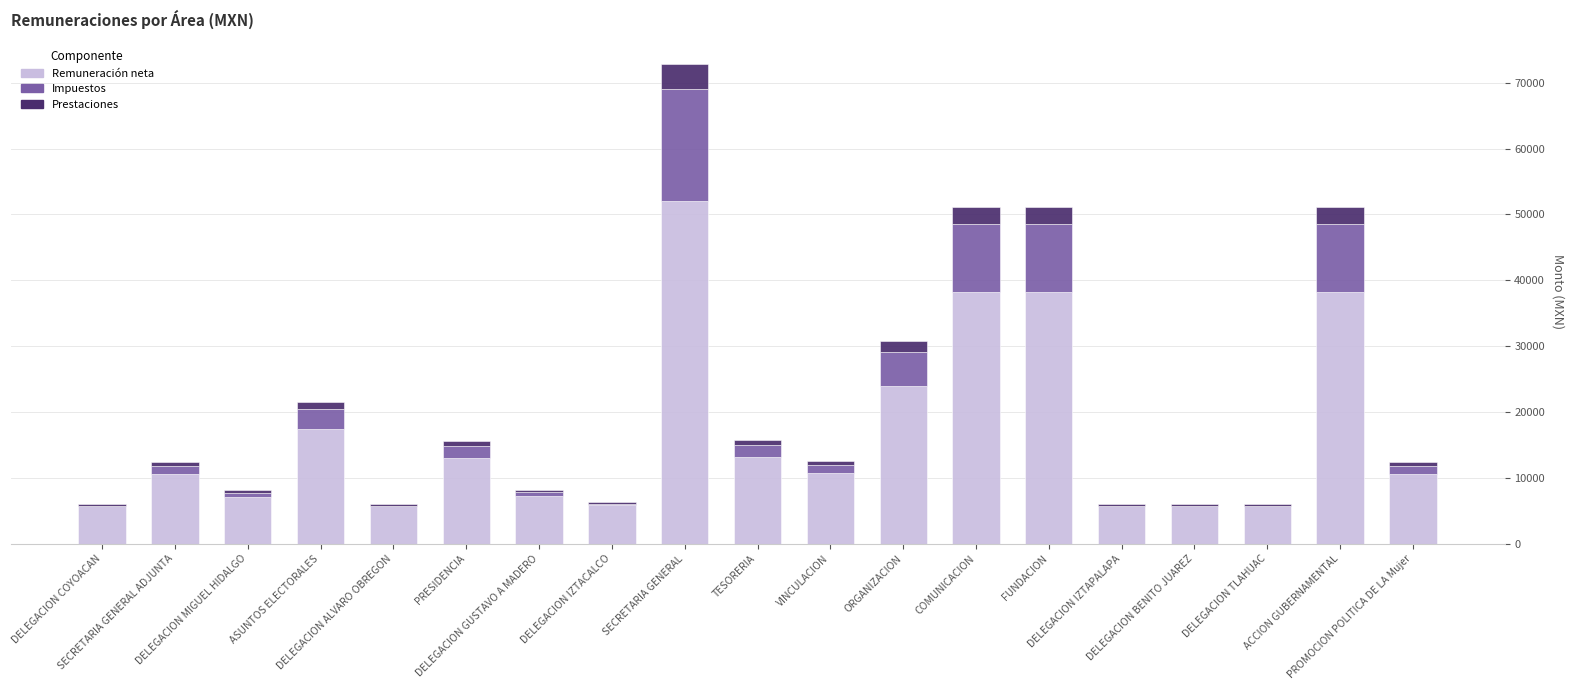

What is the highest value of the Remuneración neta series?

52065.8